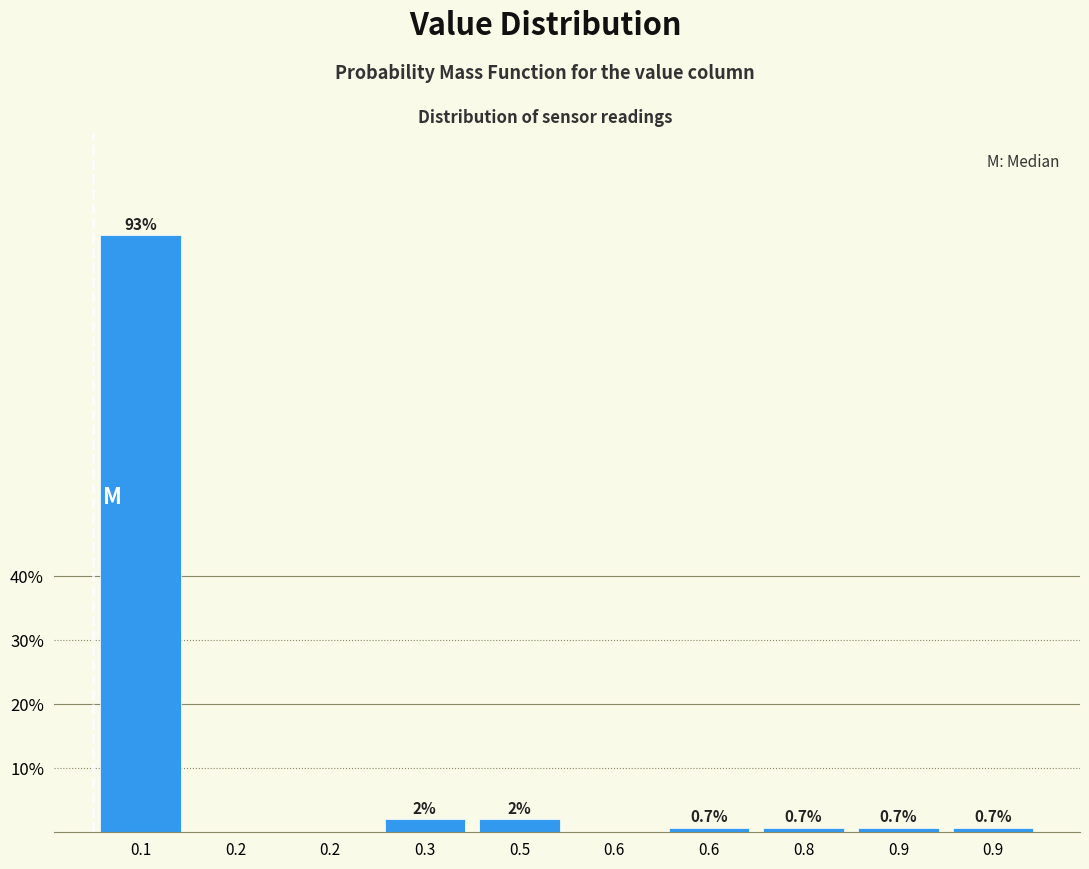

Count the number of values greater than 0.

7